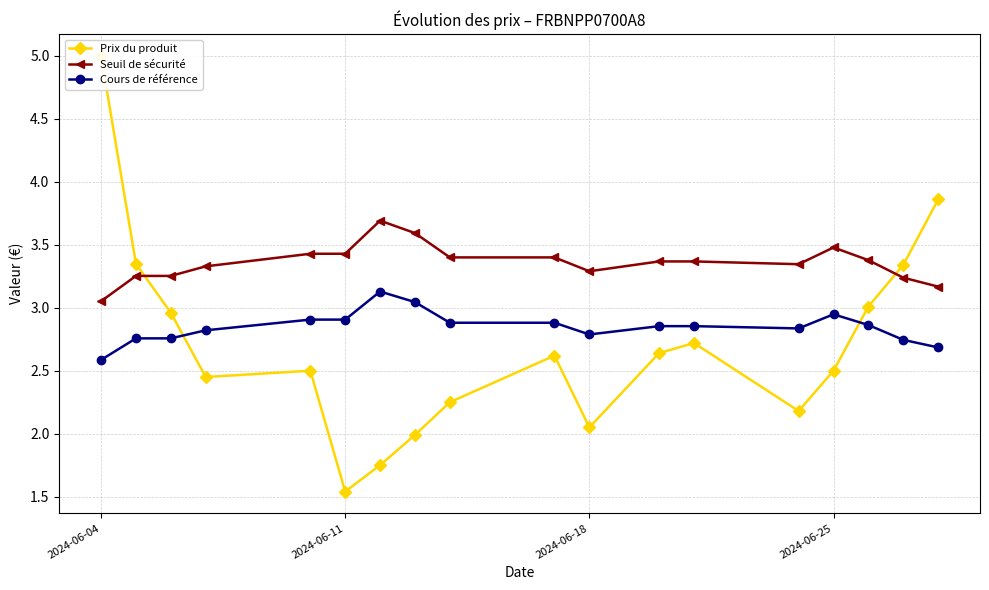

The Seuil de sécurité series shows 5.9 at 2024-06-11. True or false?

False